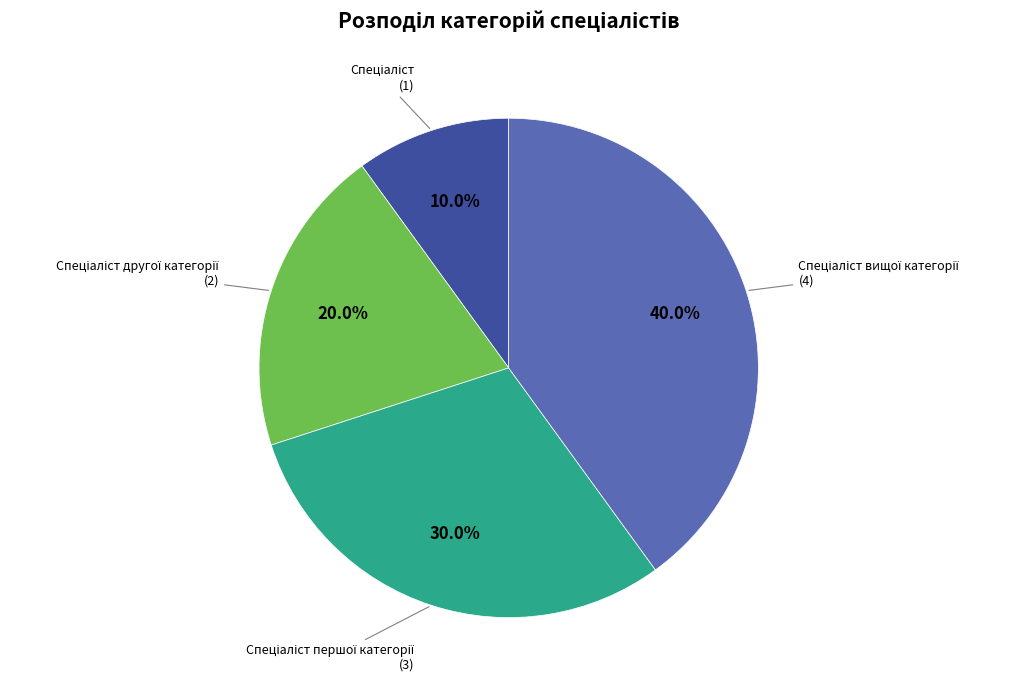

Does any single category account for the majority?

No